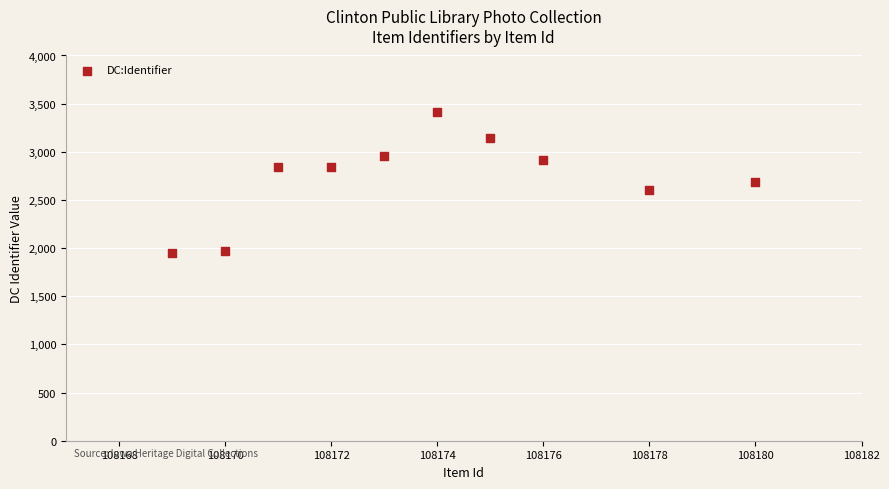

What is the range of Y values (max minus min)?

1469